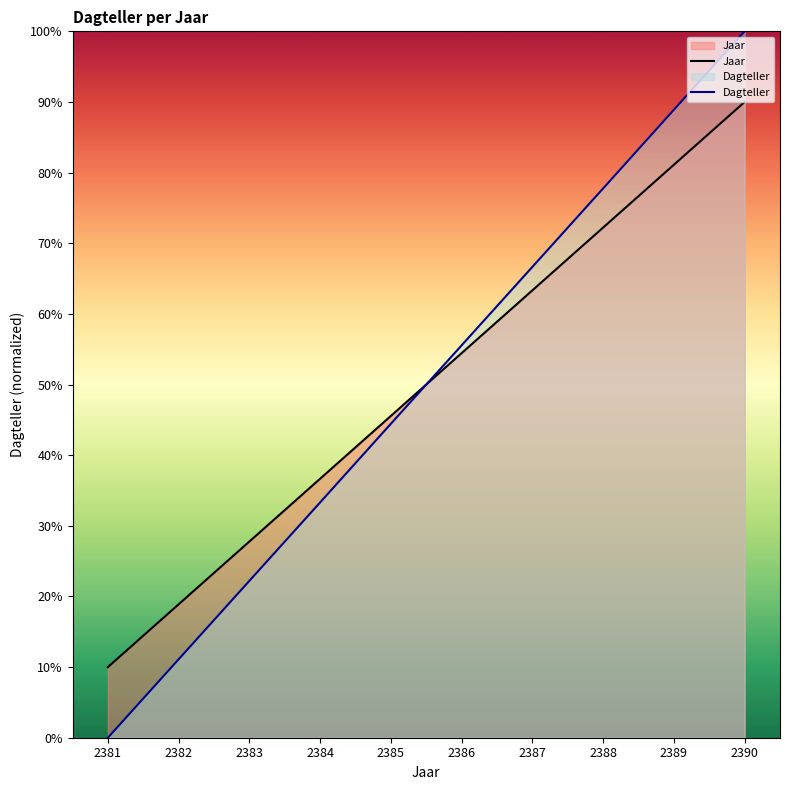

The Jaar series shows 18.9 at 2382. True or false?

True